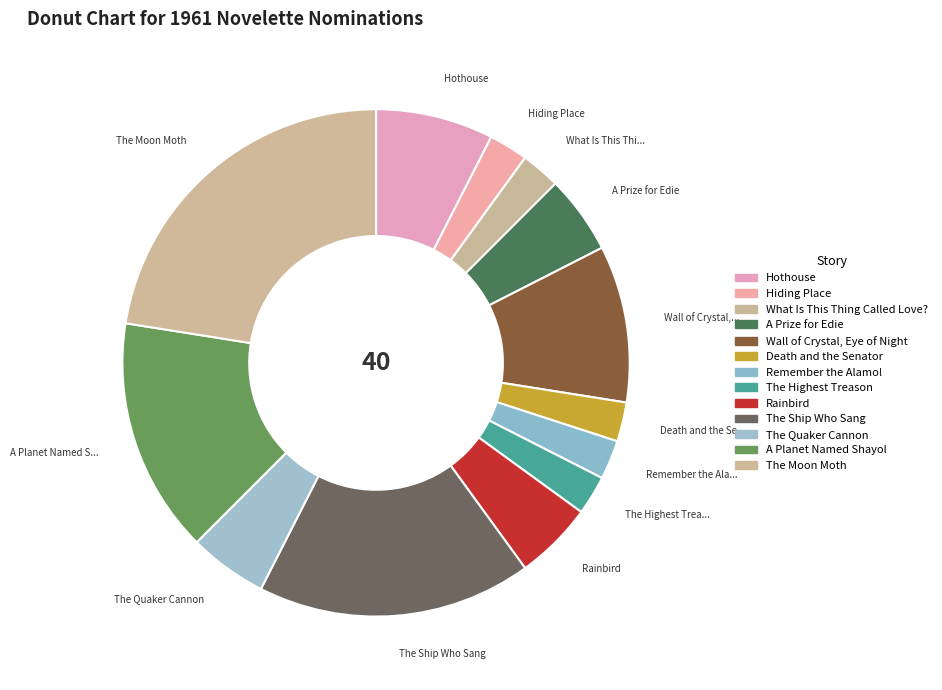

How many slices are in this pie chart?

13